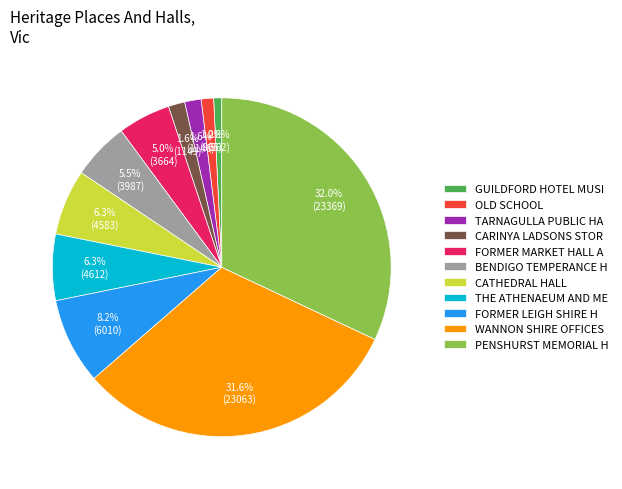

Between BENDIGO TEMPERANCE H and OLD SCHOOL, which is larger?

BENDIGO TEMPERANCE H